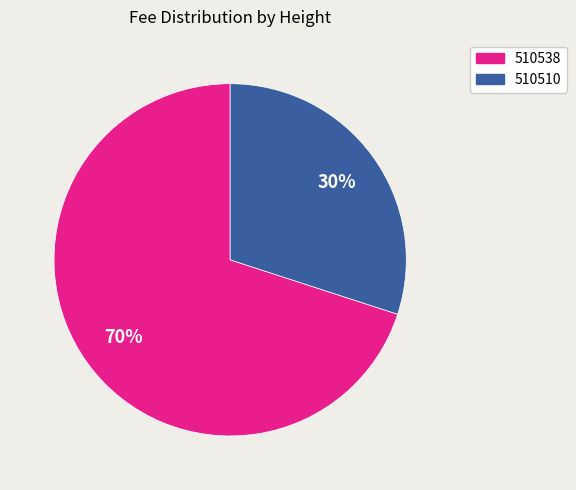

True or false: 510510 accounts for 30% of the total.

True